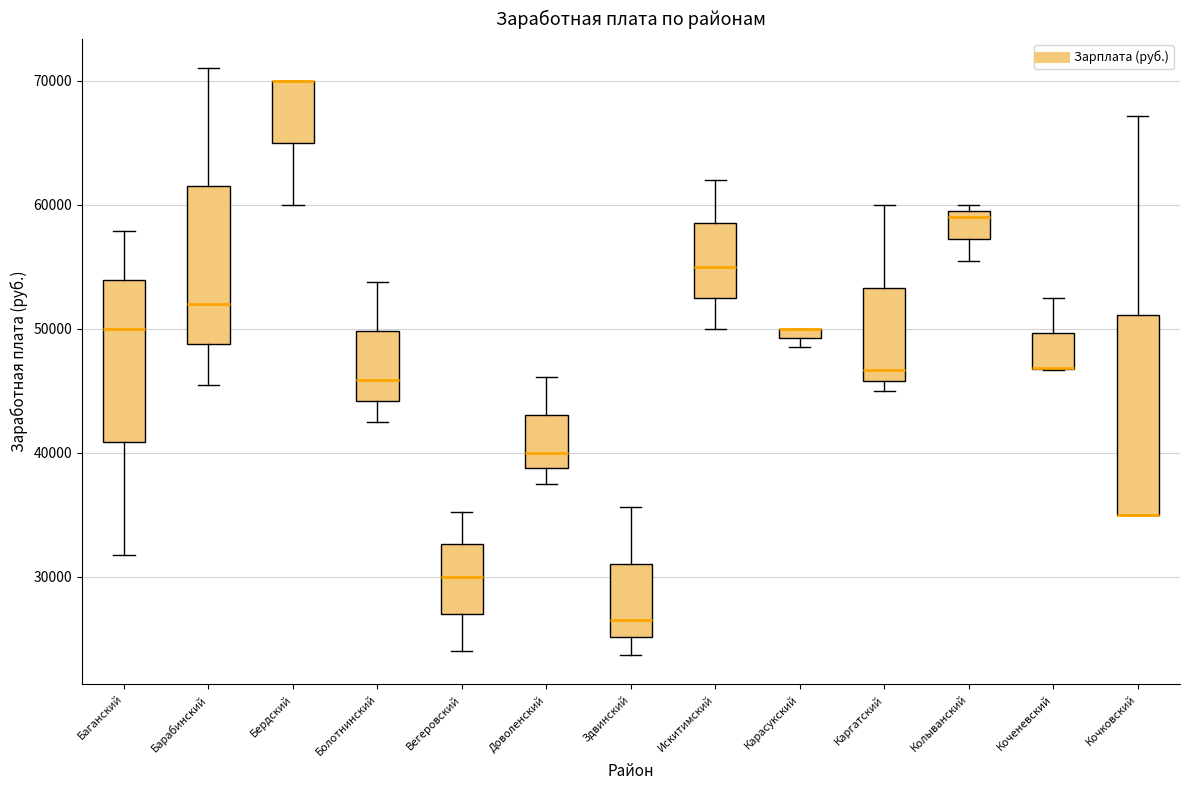

Comparing the boxes themselves (not the whiskers), which one is the tallest?

Кочковский